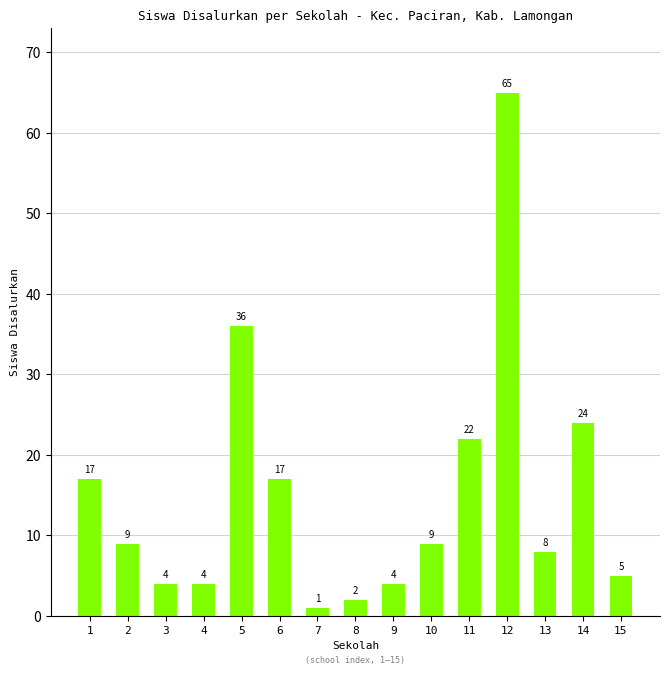

Approximately how many times larger is the value at 1 compared to 10?

1.9